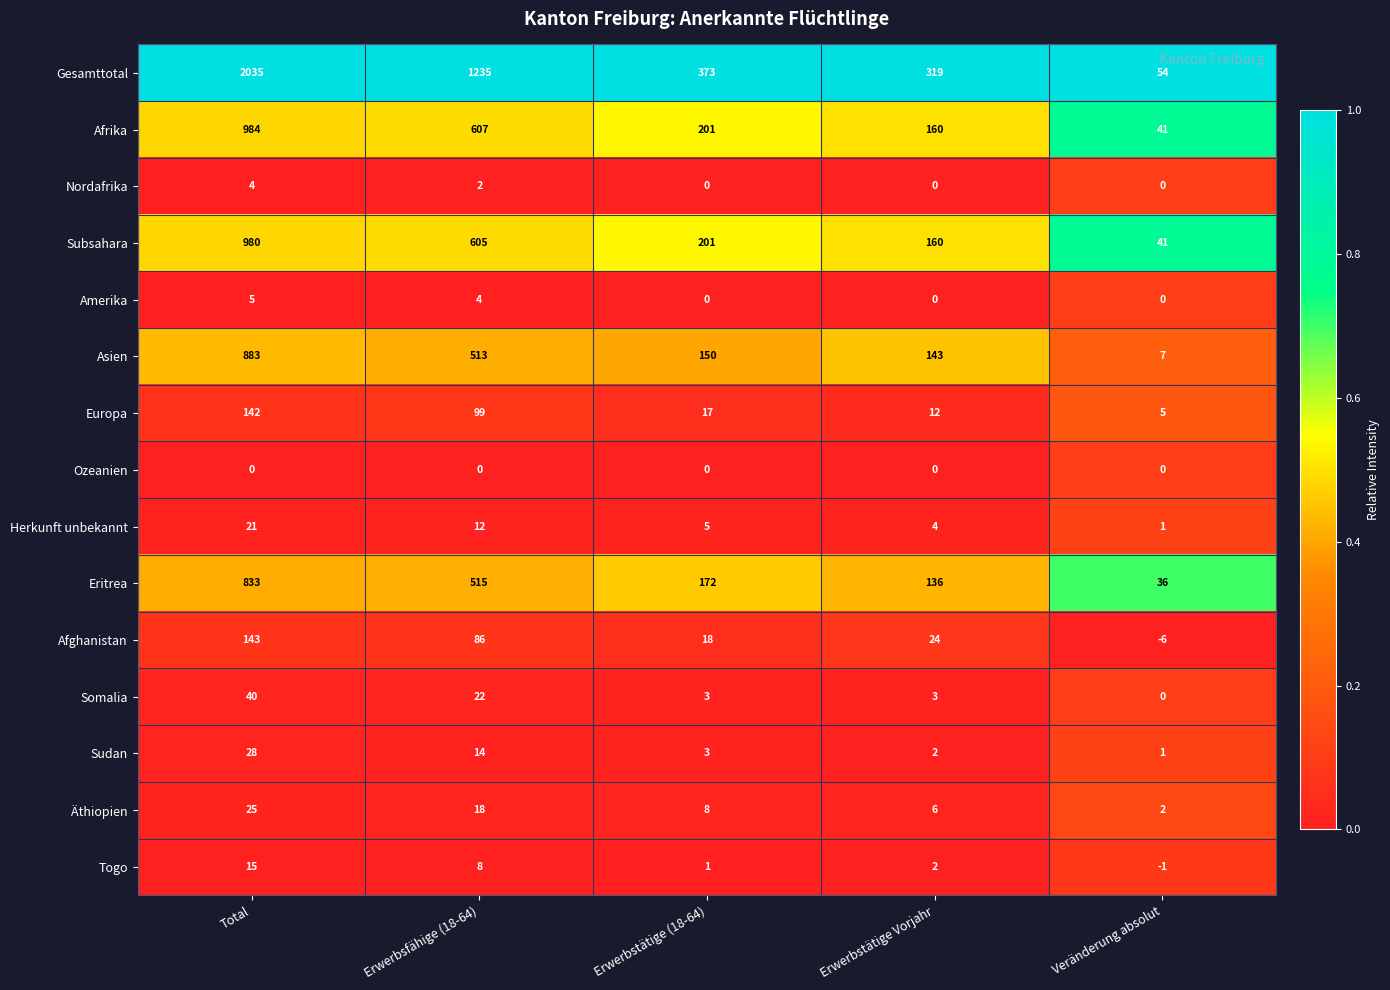

Between Total and Erwerbsfähige (18-64), which series saw the biggest shift?

Gesamttotal